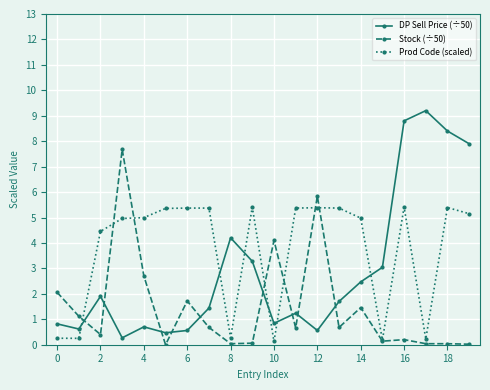

Rank the series by their average value, from lowest to highest.

Stock (÷50), DP Sell Price (÷50), Prod Code (scaled)